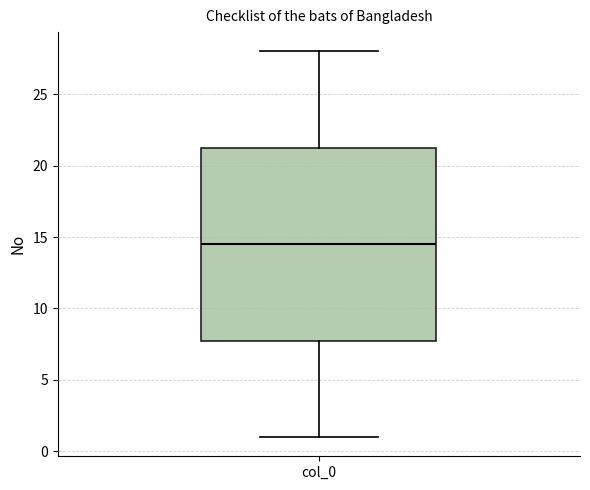

Transcribe this box plot: give where the median line is, the range the box spans, and where the two whiskers end, as read against the y-axis. The values are not printed on the chart, so give them approximately, as read against the axis.

median 14.5, box 8.0 to 21.5, whiskers 1.0 to 28.0